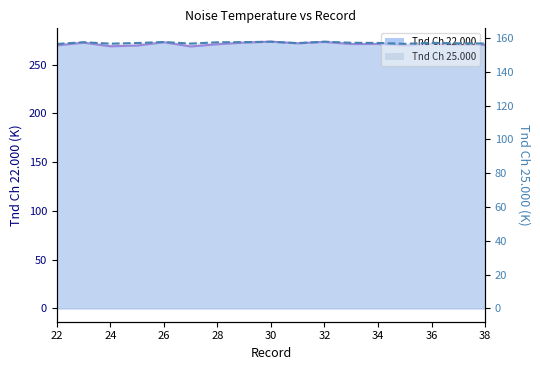

True or false: Tnd Ch 22.000 line has a value of 134.7 at 32.

False